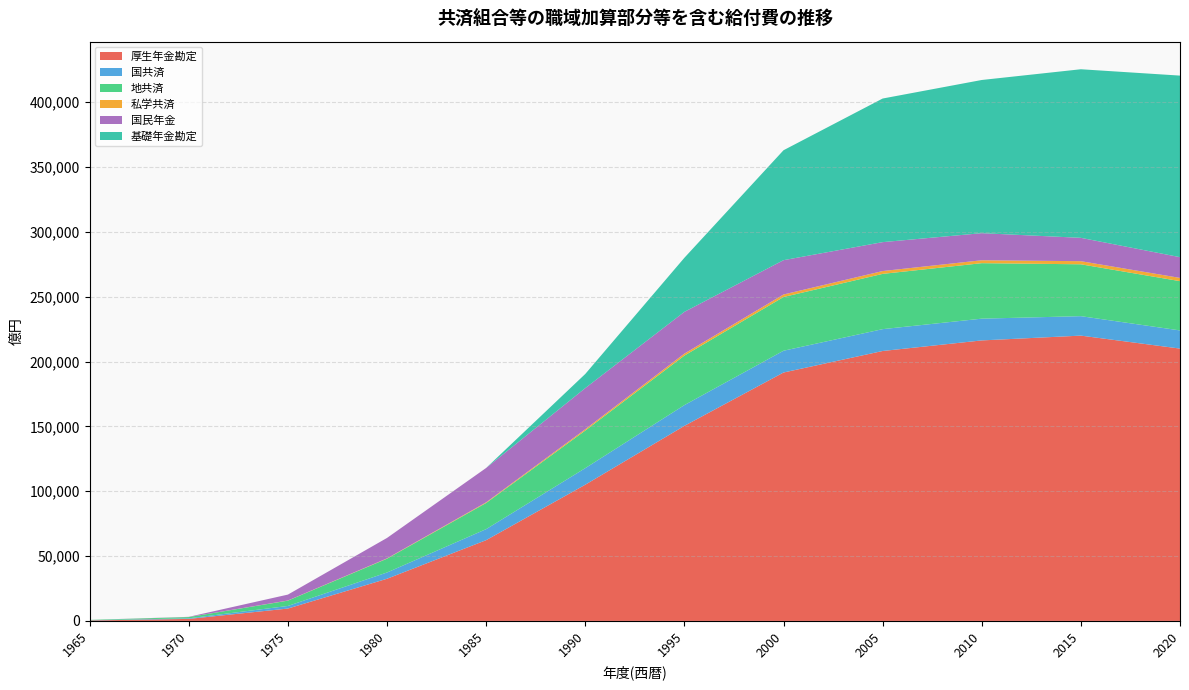

Reading left to right, list all the values displayed in this chart.

厚生年金勘定: 376	1545	9537	32515	62274	105031	150413	191544	208140	216301	220000	210000
国共済: 140	452	1999	4831	8504	12778	16005	16800	16849	16779	15000	14000
地共済: 250	968	4100	10648	20164	28988	38176	41430	42618	42783	40000	38000
私学共済: 8	26	101	233	509	1007	1538	1942	2185	2252	2400	2500
国民年金: 15	151	4566	15763	26500	31728	32193	26454	22293	20888	18000	16000
基礎年金勘定: 0	0	0	0	0	10891	41695	84774	110735	118118	130000	140000